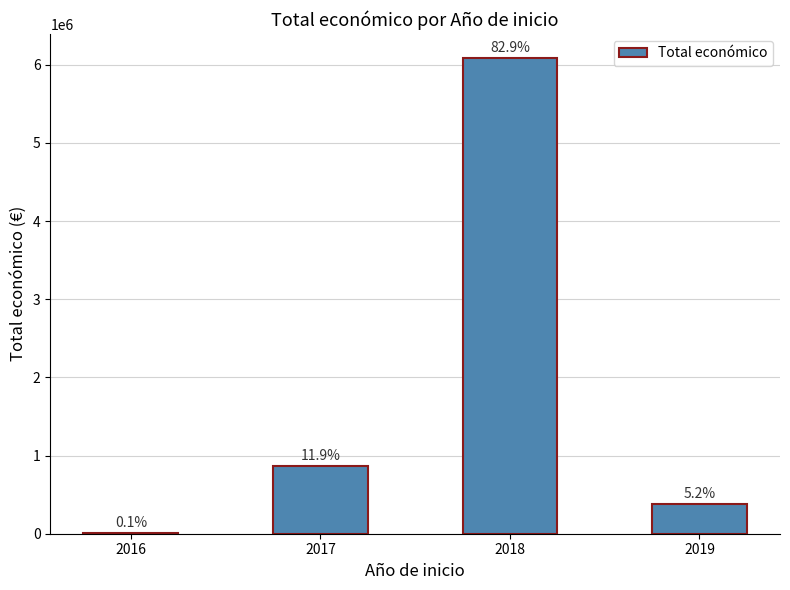

What is the approximate value at 2017, to the nearest 50?

872350